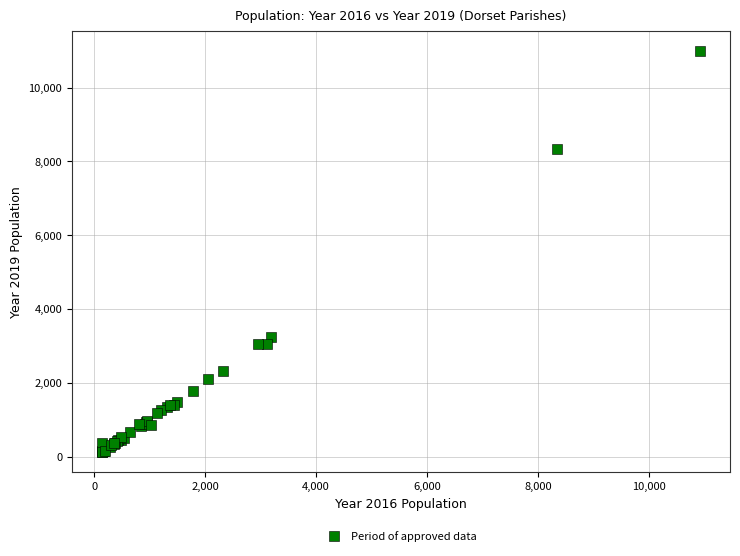

What Y value in the scatter plot is closest to 5559?

3233